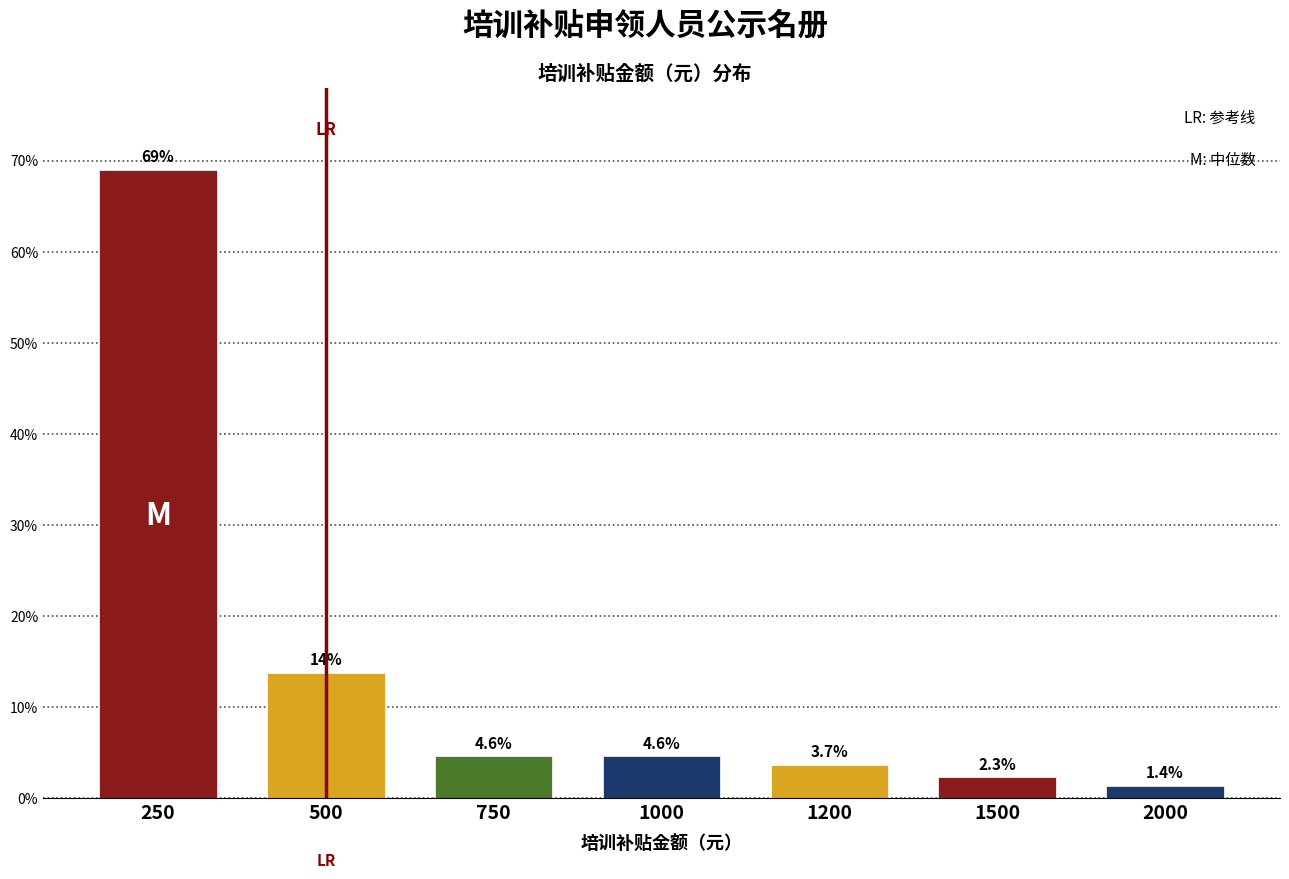

Reading left to right, extract all data points from this chart.

69.0	13.8	4.6	4.6	3.7	2.3	1.4